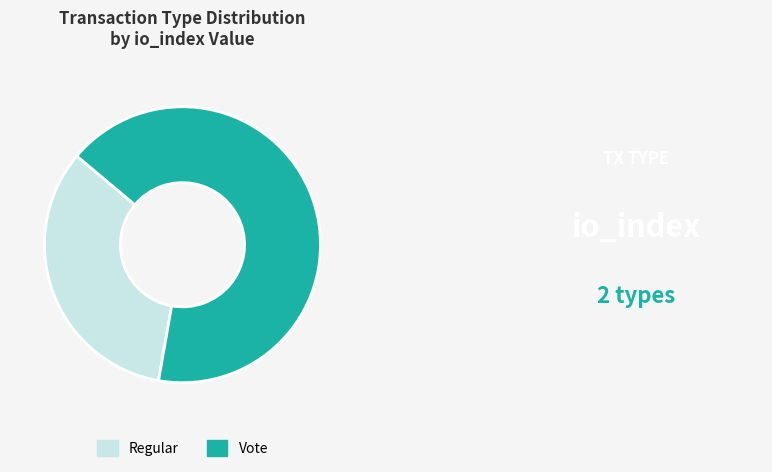

How many slices are in this pie chart?

2